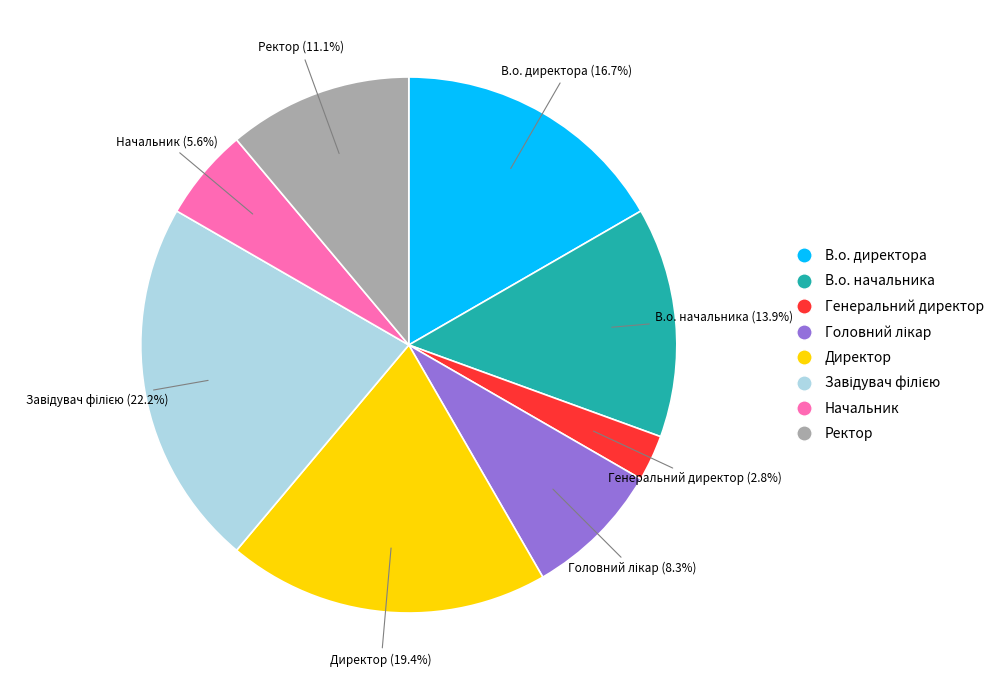

How many slices are in this pie chart?

8